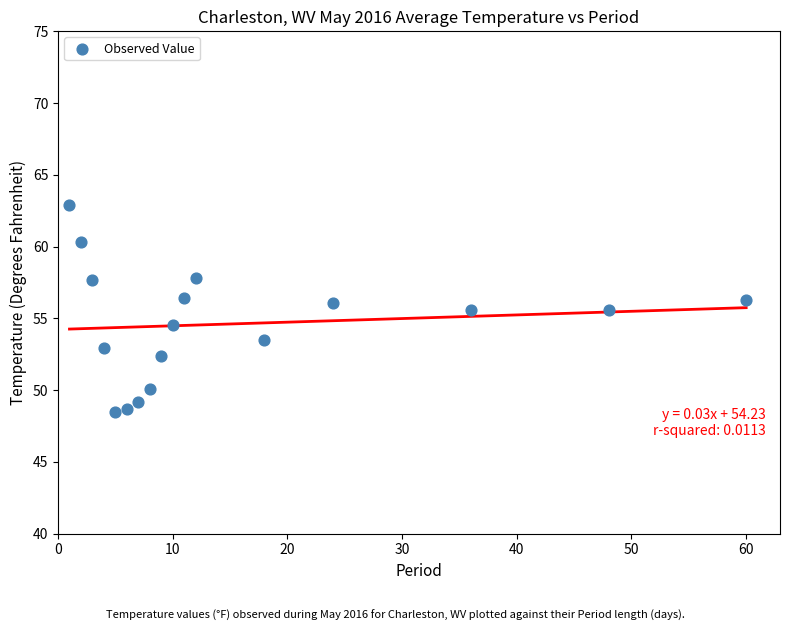

What is the range of X values (max minus min)?

59.0